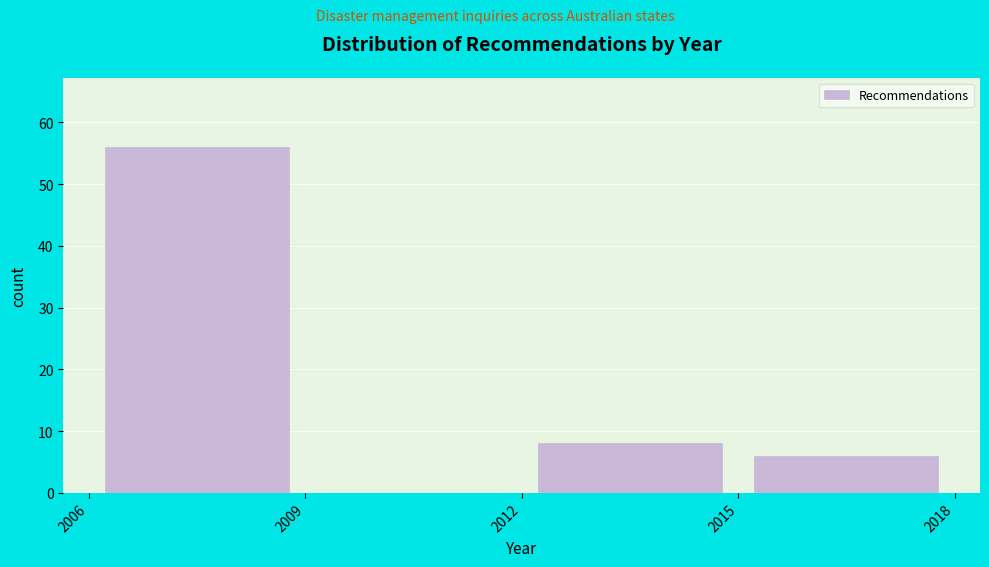

Reading left to right, list every bar in this chart as the range it spans on the x-axis followed by its height. The values are not printed on the chart, so give them approximately, as read against the axis.

2006 to 2009: 56
2009 to 2012: 0
2012 to 2015: 8
2015 to 2018: 6